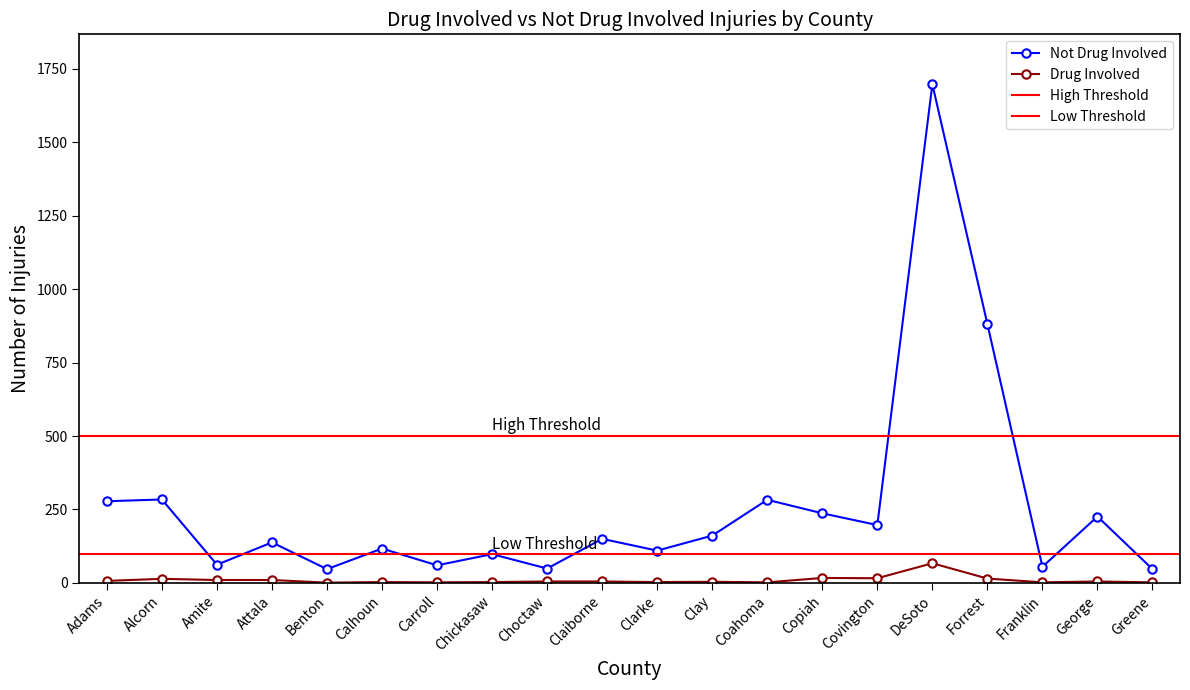

At which label does Drug Involved reach its minimum?

Benton